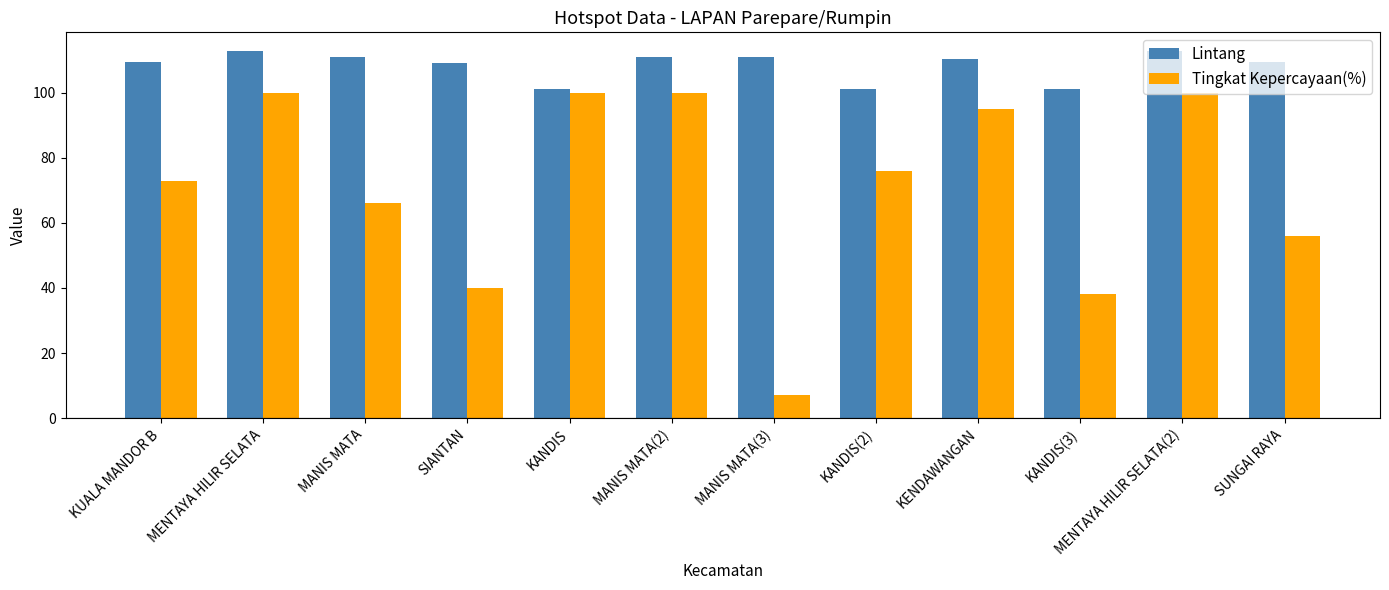

Which series changed the most between KUALA MANDOR B and MANIS MATA?

Tingkat Kepercayaan(%)